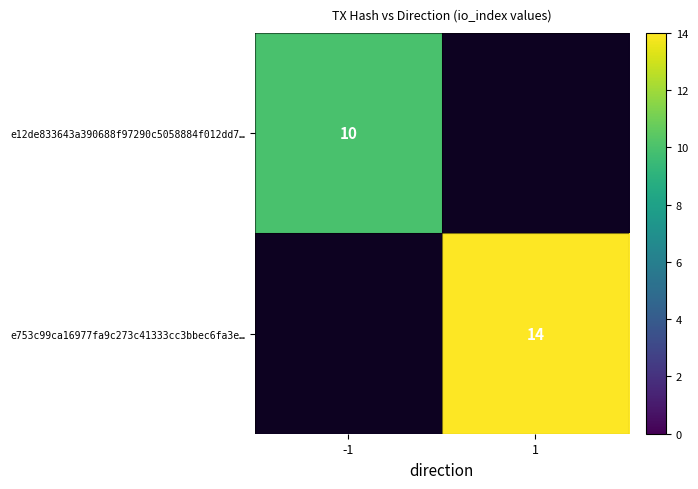

True or false: e12de833643a390688f97290c5058884f012dd7… has a value of 16 at -1.

False